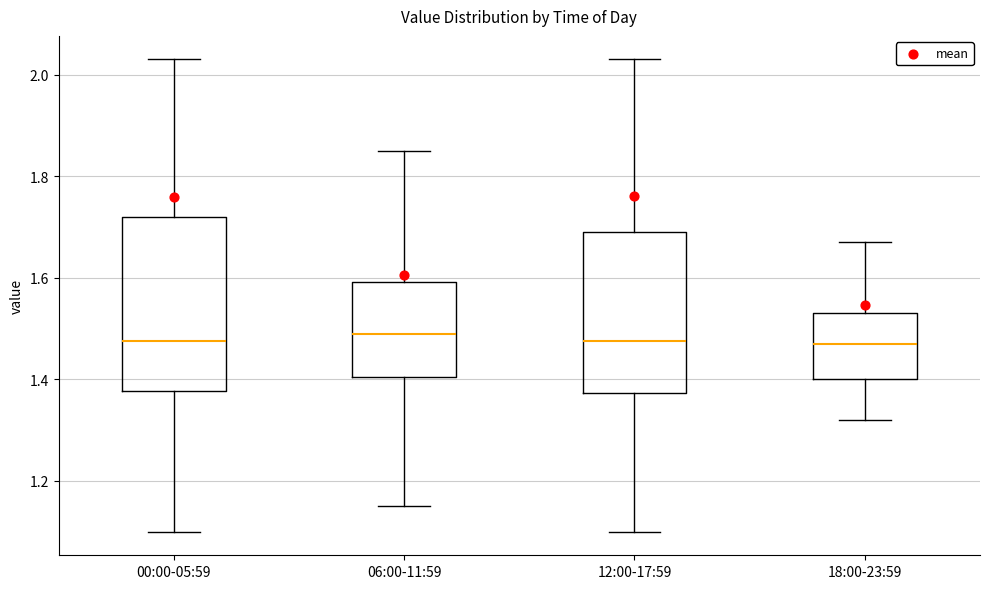

Reading left to right, transcribe this box plot: for each box, give where its median line is, the range the box spans, and where its two whiskers end, as read against the y-axis. The values are not printed on the chart, so give them approximately, as read against the axis.

00:00-05:59: median 1.48, box 1.38 to 1.72, whiskers 1.10 to 2.04
06:00-11:59: median 1.50, box 1.40 to 1.60, whiskers 1.16 to 1.86
12:00-17:59: median 1.48, box 1.38 to 1.70, whiskers 1.10 to 2.04
18:00-23:59: median 1.48, box 1.40 to 1.54, whiskers 1.32 to 1.68